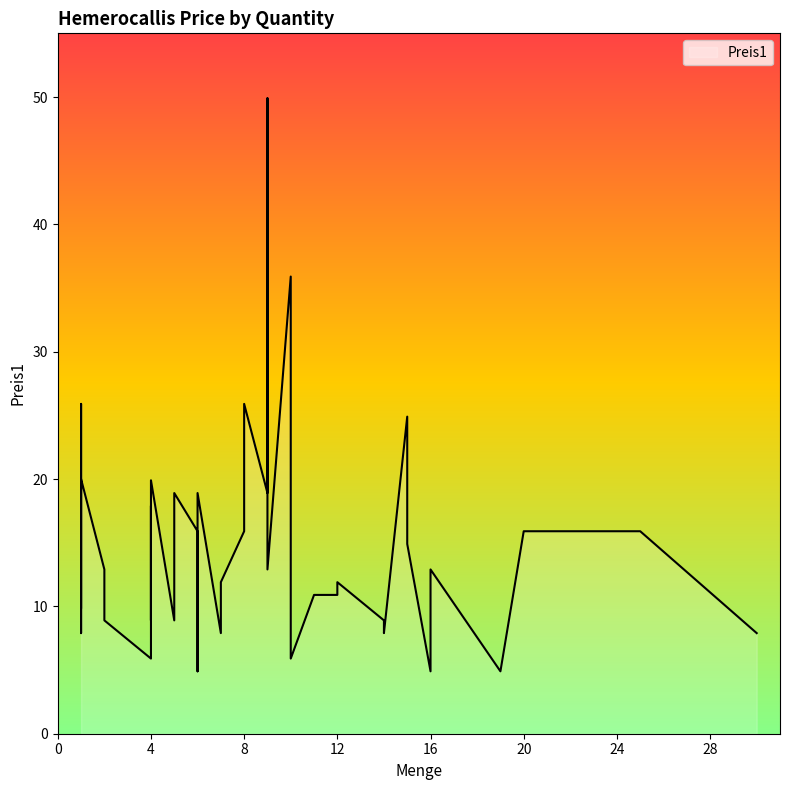

How many distinct data groups are displayed?

1